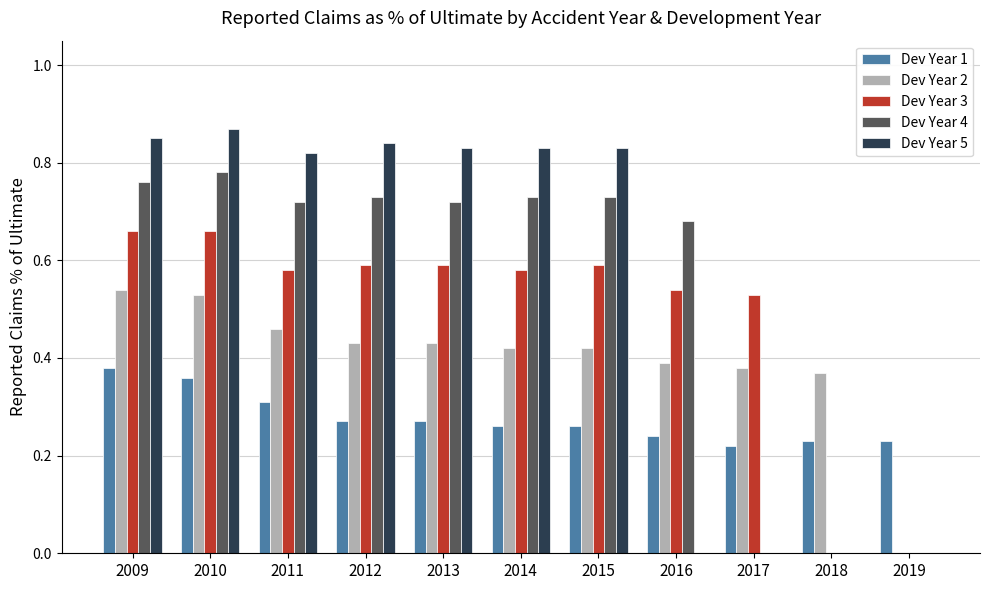

What is the sum of all Dev Year 3 values?

5.3